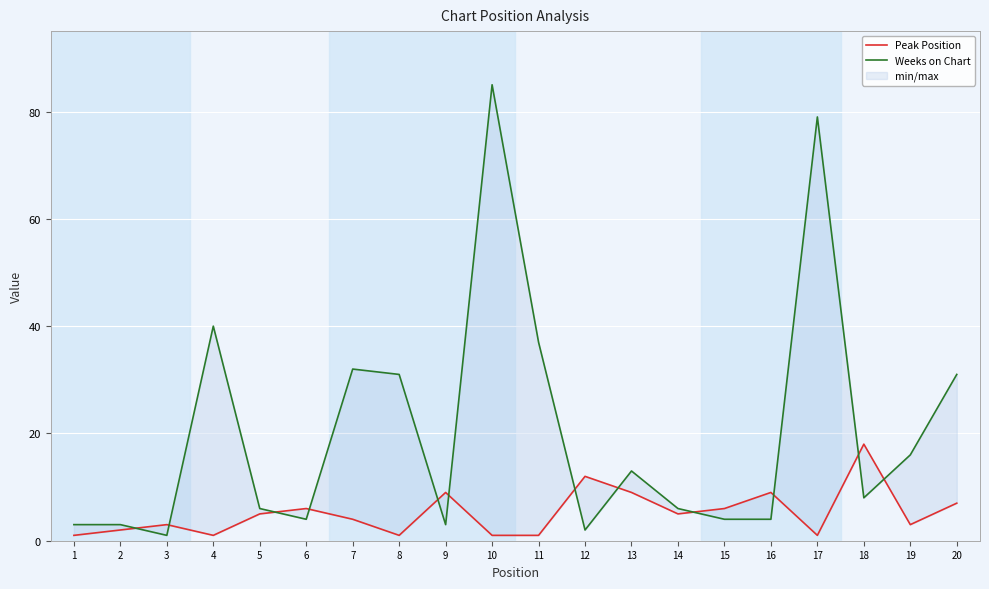

Where does the Weeks on Chart series first go above 8?

4